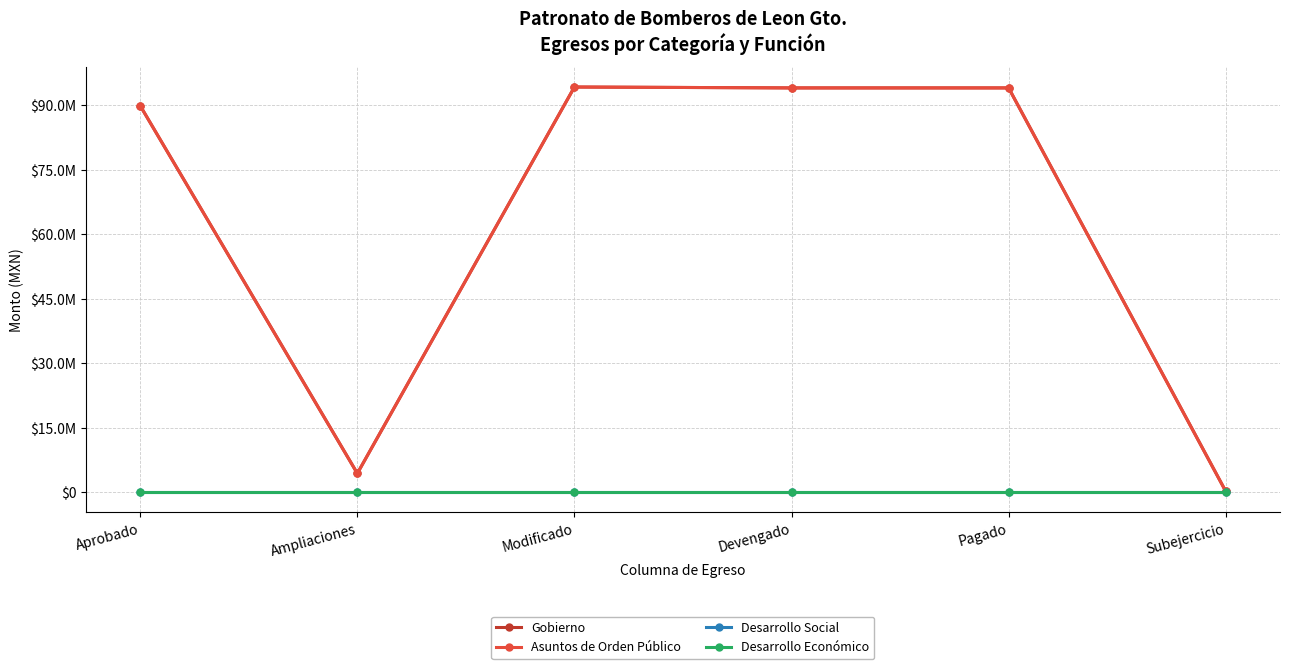

Which has a higher value, Subejercicio or Modificado?

Modificado